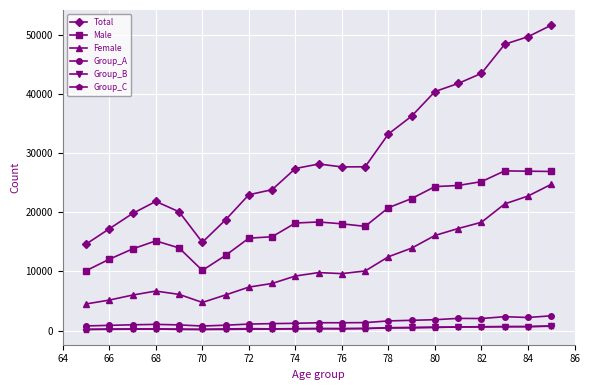

What are all the series names shown in the legend?

Total, Male, Female, Group_A, Group_B, Group_C